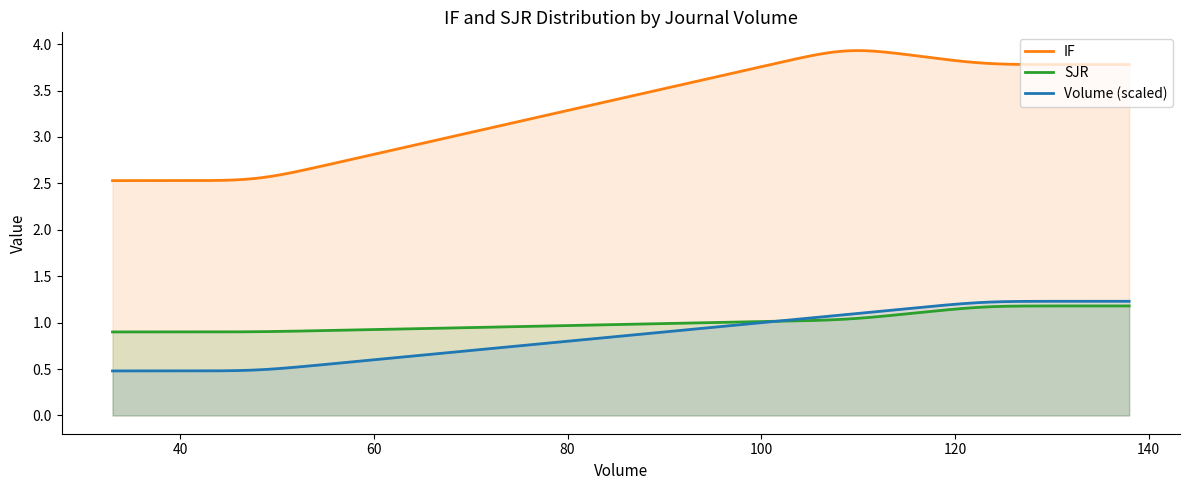

What position from the right is 123?

2